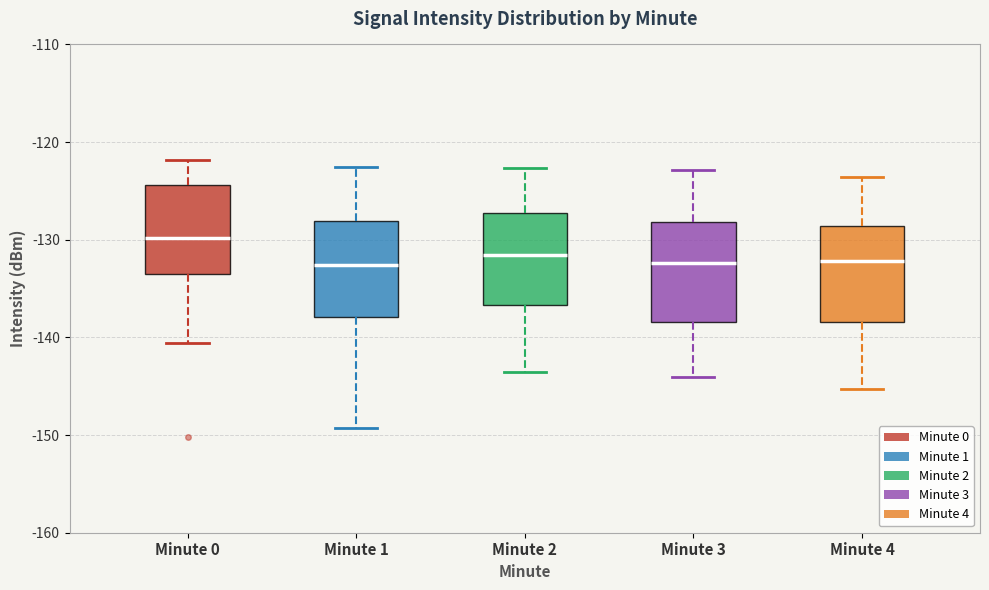

Reading left to right, read every box against the y-axis: the position of its median line, the range the box covers, and the ends of its whiskers. The values are not printed on the chart, so give them approximately, as read against the axis.

Minute 0: median -130, box -134 to -124, whiskers -141 to -122
Minute 1: median -133, box -138 to -128, whiskers -149 to -123
Minute 2: median -132, box -137 to -127, whiskers -143 to -123
Minute 3: median -132, box -138 to -128, whiskers -144 to -123
Minute 4: median -132, box -138 to -129, whiskers -145 to -124